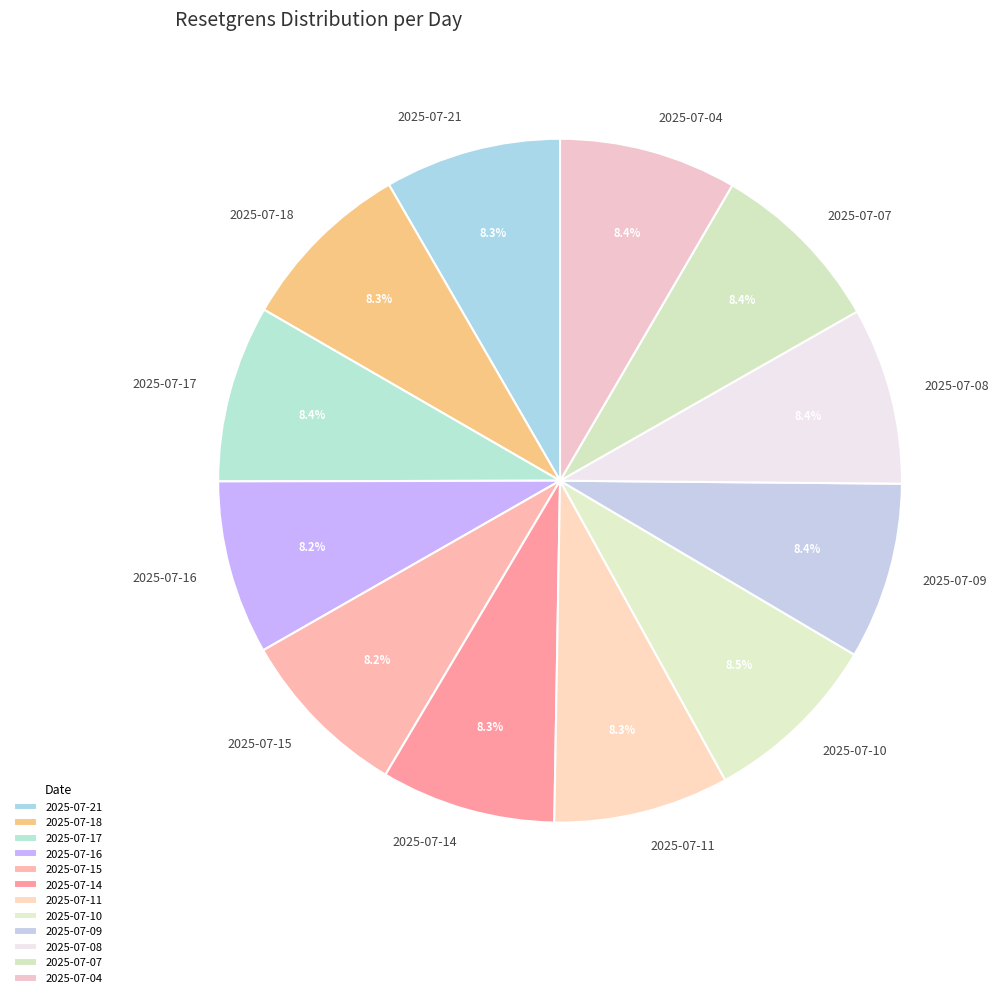

Combined, do 2025-07-14 and 2025-07-09 account for over 50%?

No